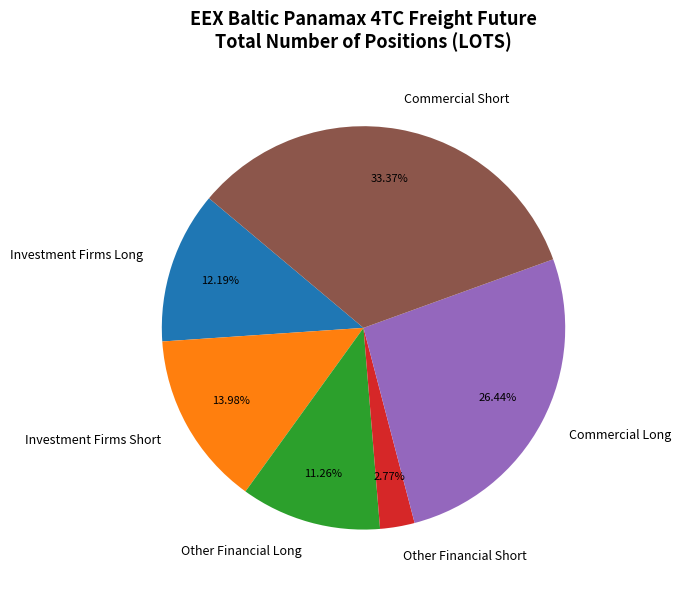

Does Commercial Short represent more than half of the total?

No